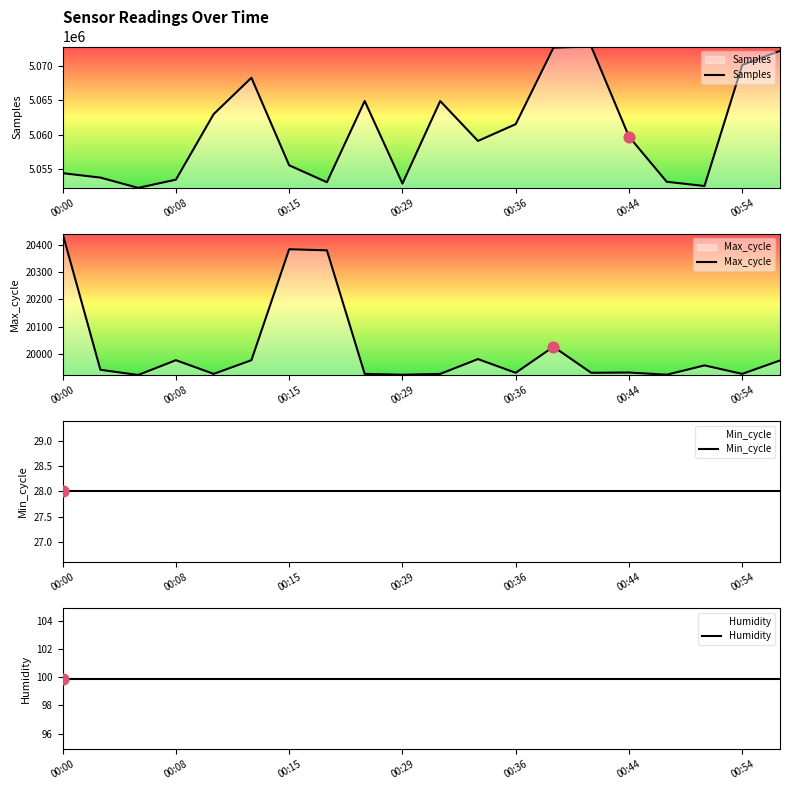

Which series has the widest spread of Y values?

Samples